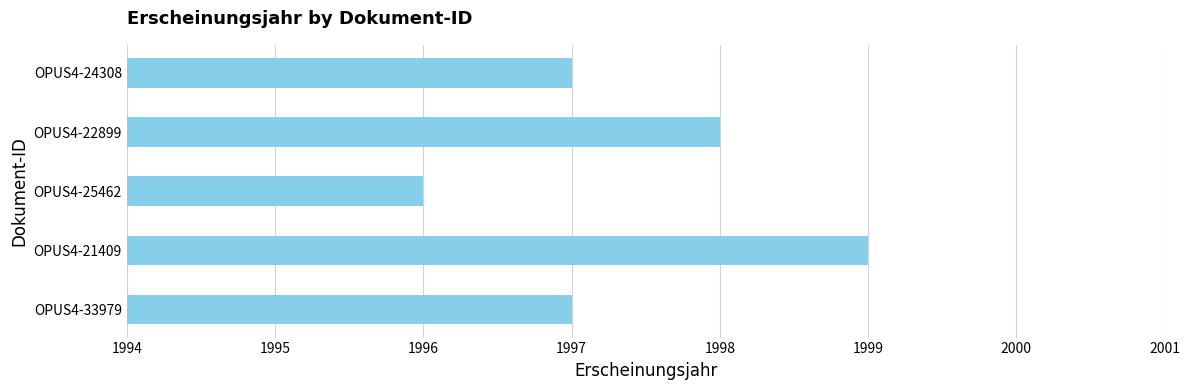

Reading top to bottom, what are all the values shown in this chart?

OPUS4-24308=1997	OPUS4-22899=1998	OPUS4-25462=1996	OPUS4-21409=1999	OPUS4-33979=1997